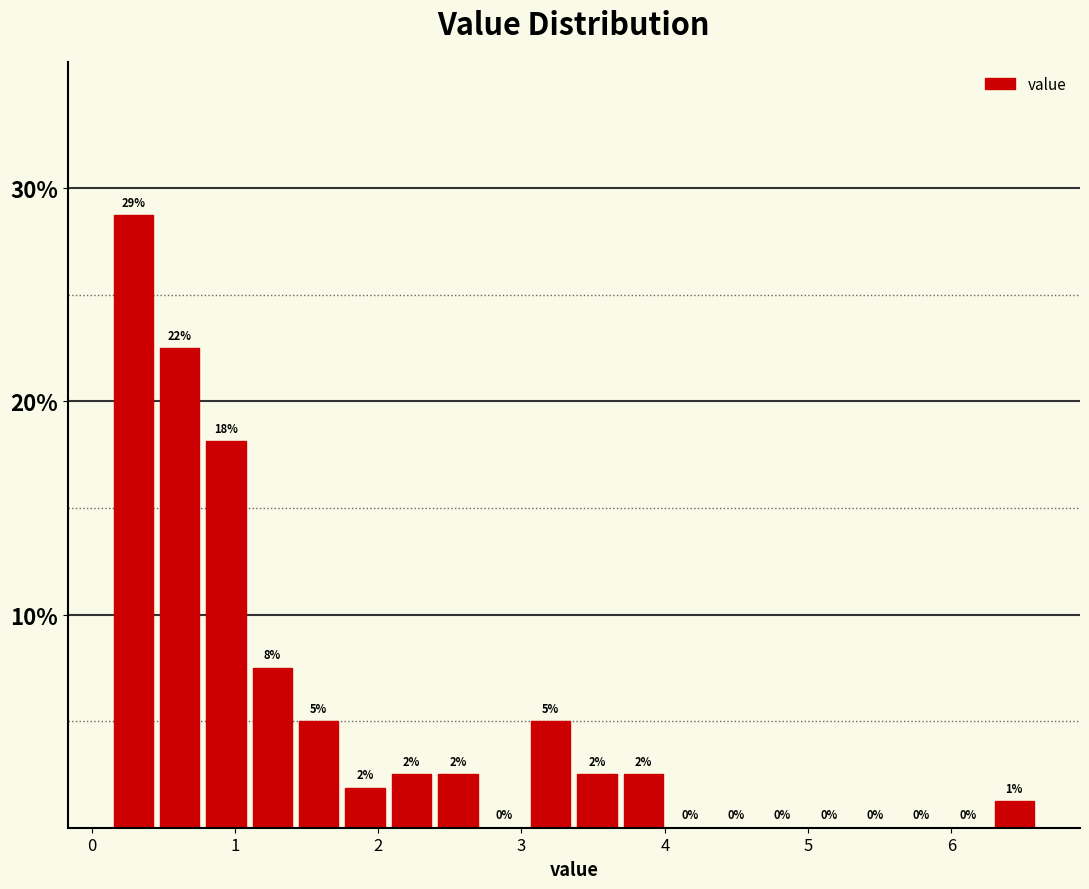

Around what value on the x-axis is the tallest bar? Give the approximate position of its centre, as read against the axis.

0.3